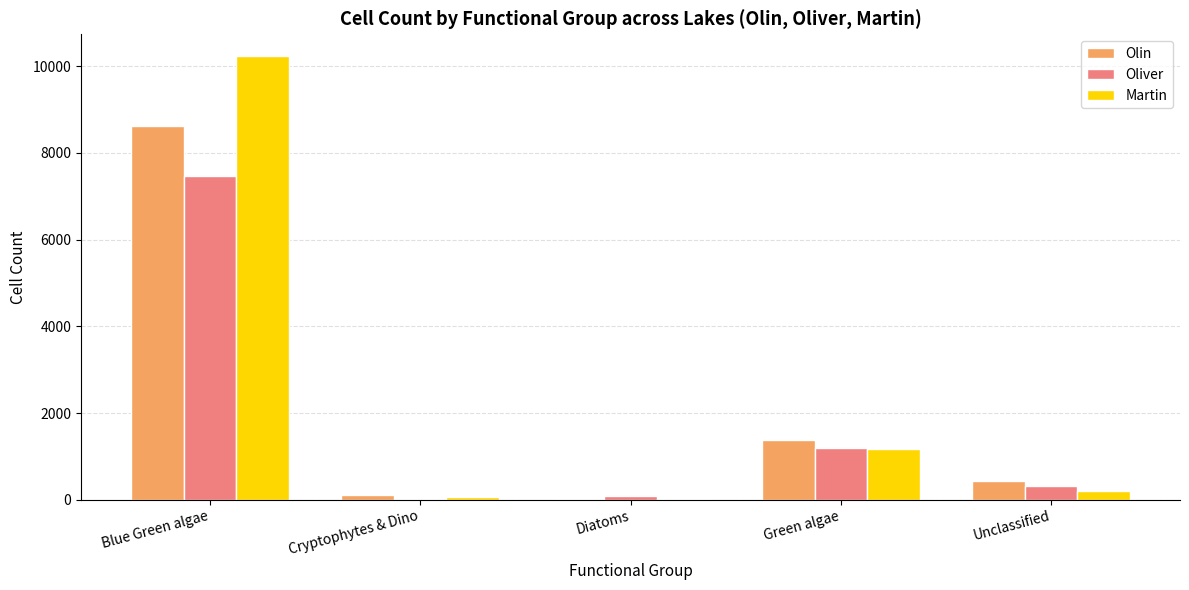

Between Blue Green algae and Cryptophytes & Dino, which series saw the biggest shift?

Martin